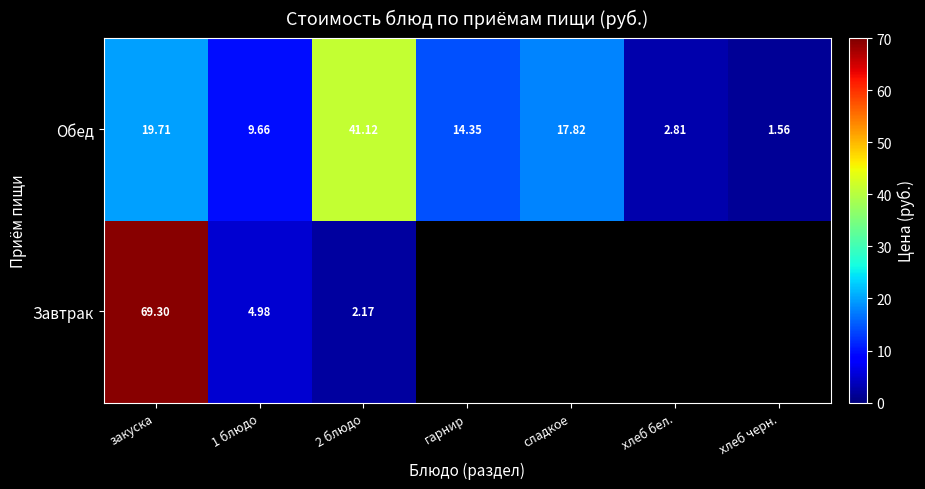

At закуска, list the series in order from smallest to largest.

Обед, Завтрак